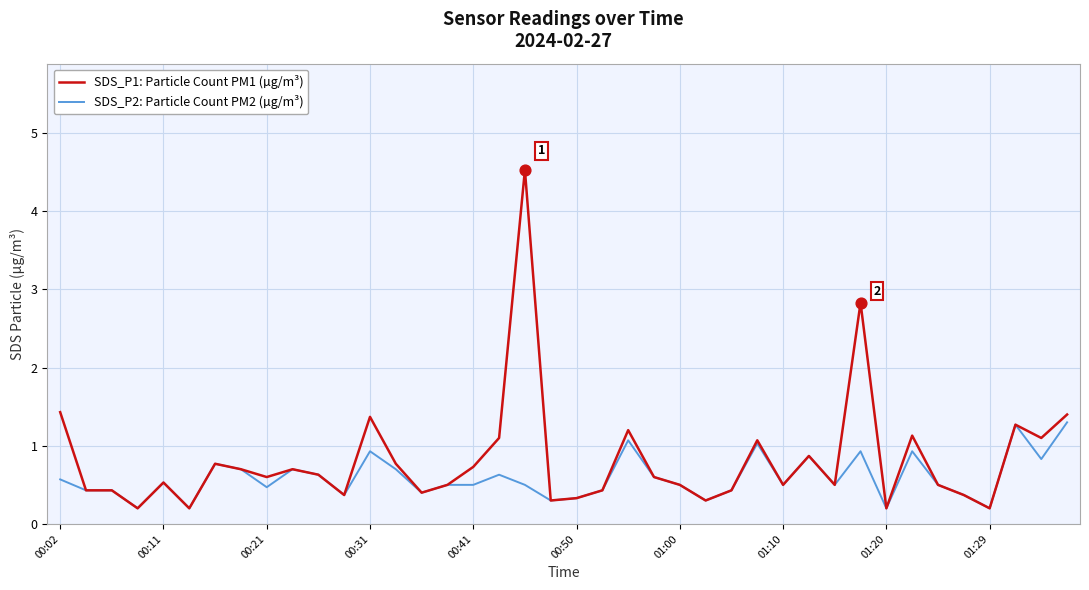

What are all the series names shown in the legend?

SDS_P1: Particle Count PM1 (µg/m³), SDS_P2: Particle Count PM2 (µg/m³)